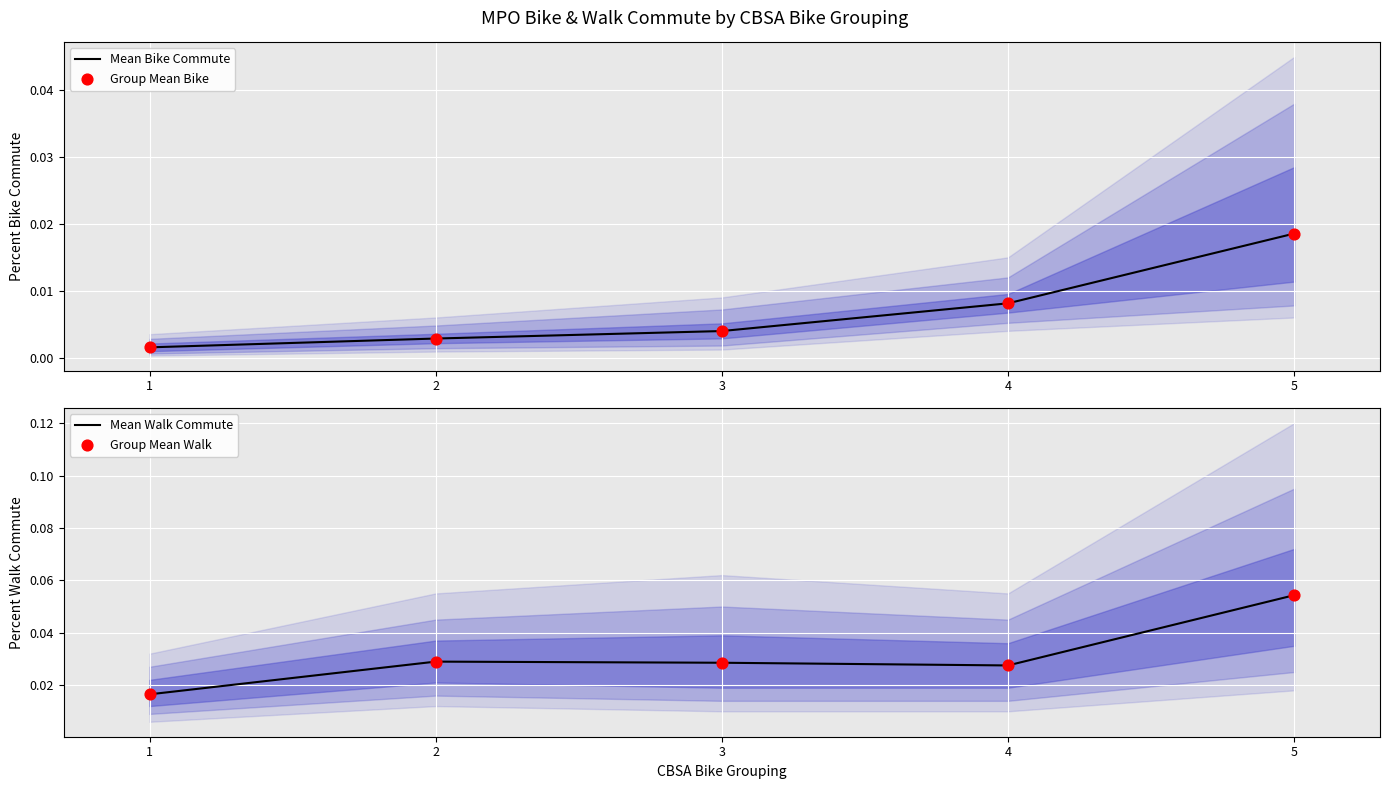

Which series has the largest total across all categories?

Mean Walk Commute